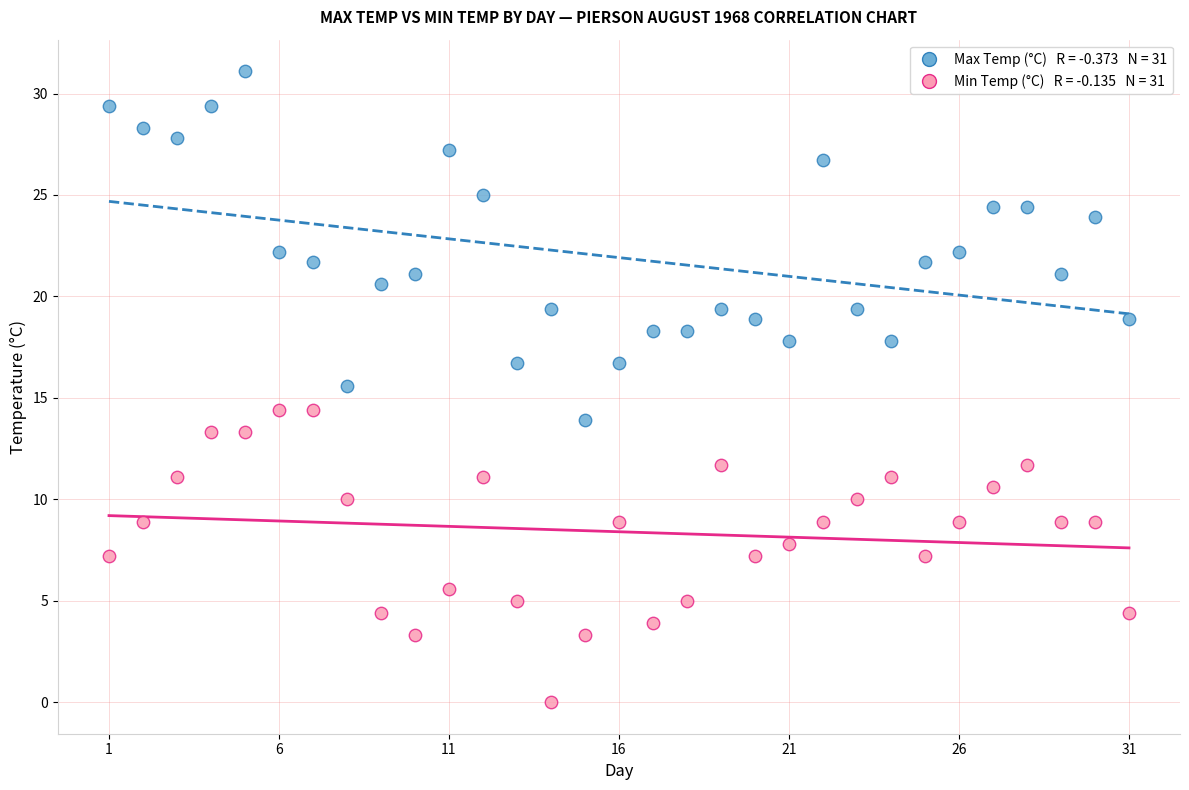

Across all data points, what is the range of Y values (max minus min)?

31.1